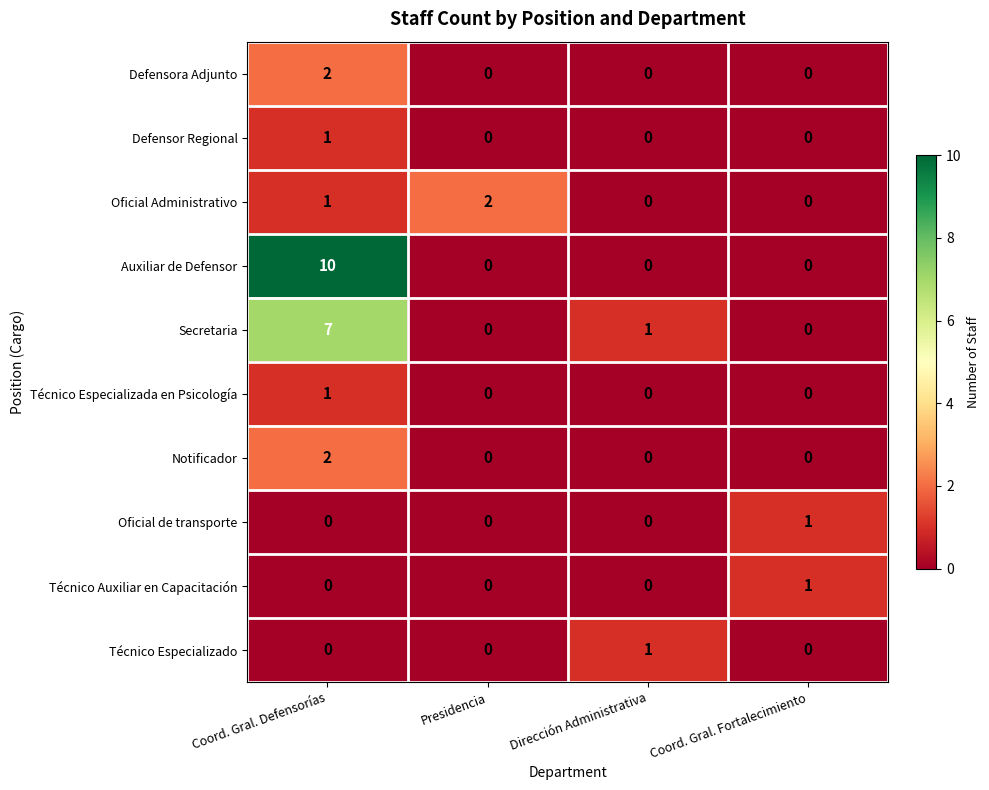

What is the maximum value shown in the chart?

10